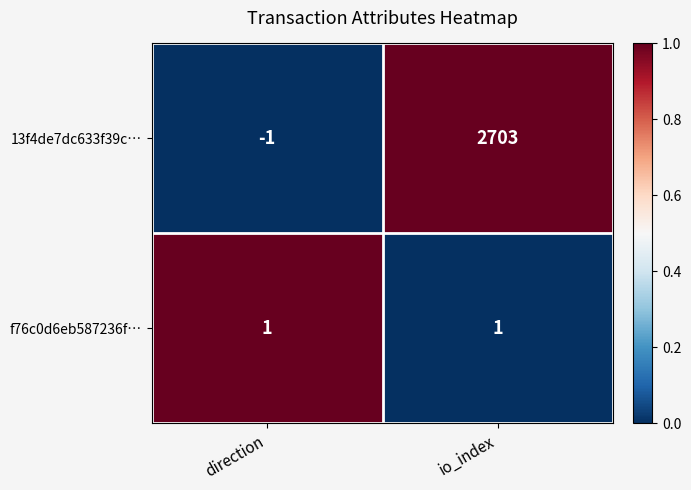

Reading left to right, transcribe all the data shown in this chart.

13f4de7dc633f39c…: direction=-1	io_index=2703
f76c0d6eb587236f…: direction=1	io_index=1